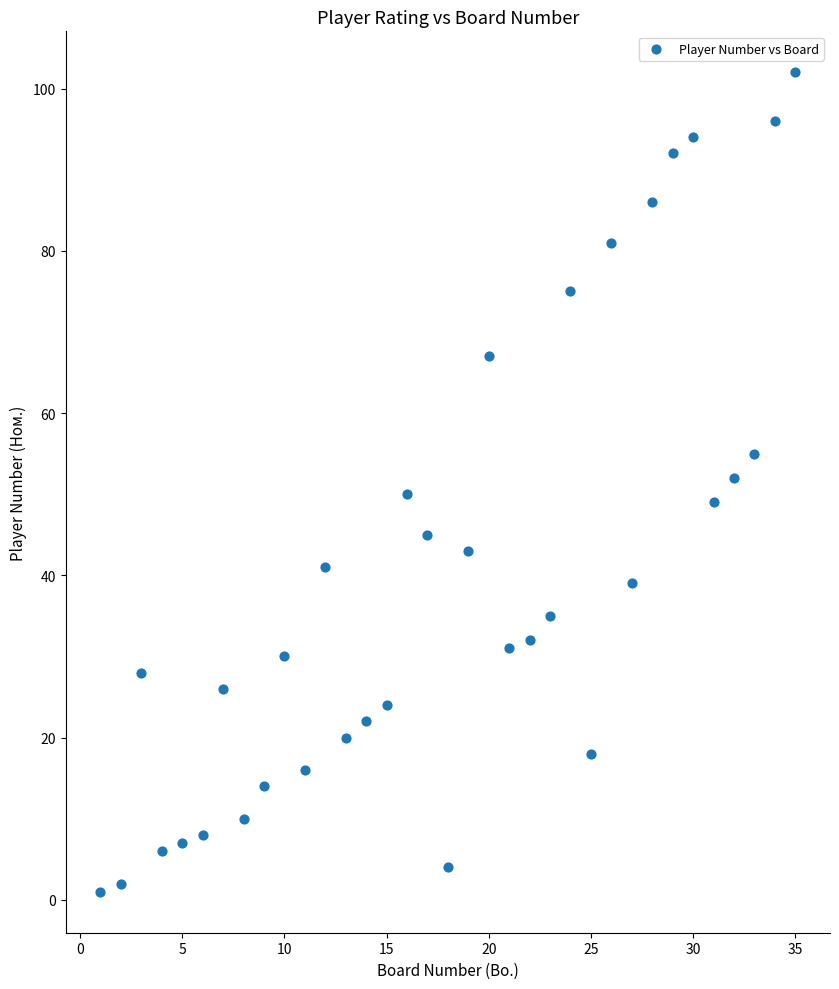

What is the range of X values (max minus min)?

34